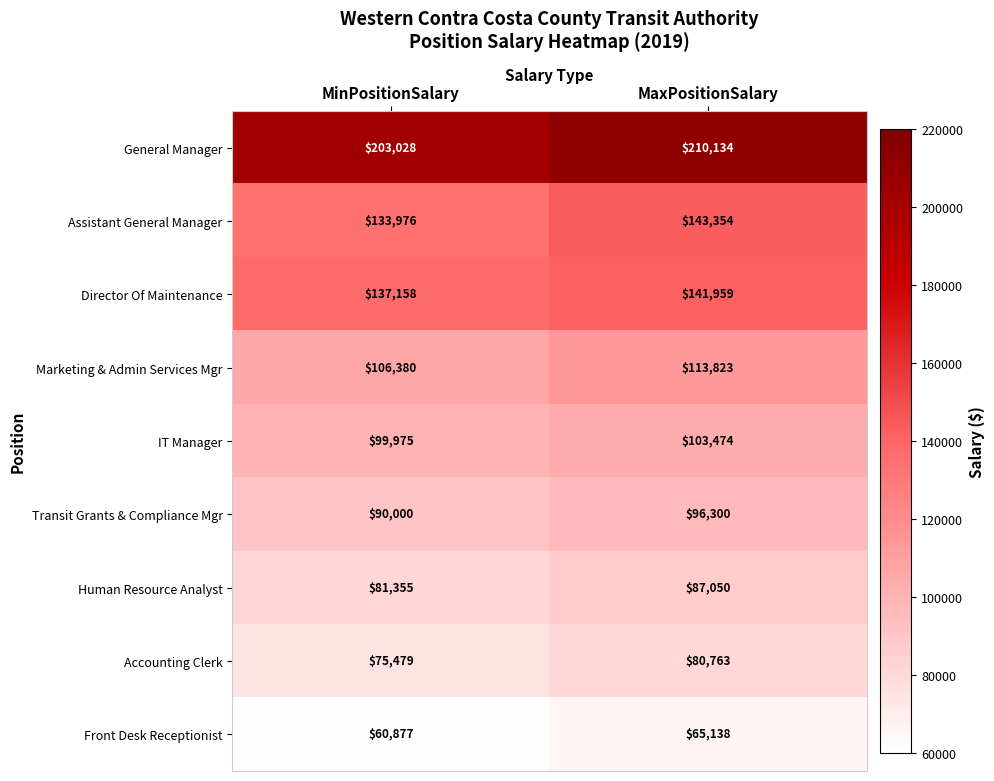

Which series has the largest total across all categories?

General Manager